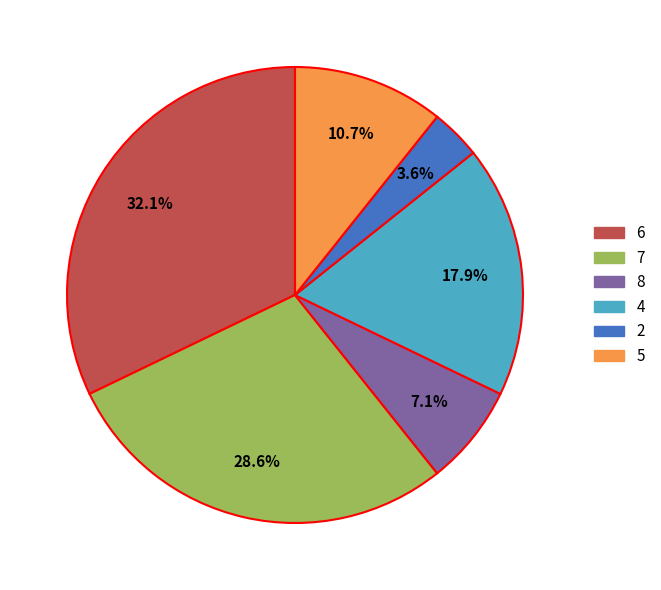

To the nearest percent, what portion does 8 represent?

7%